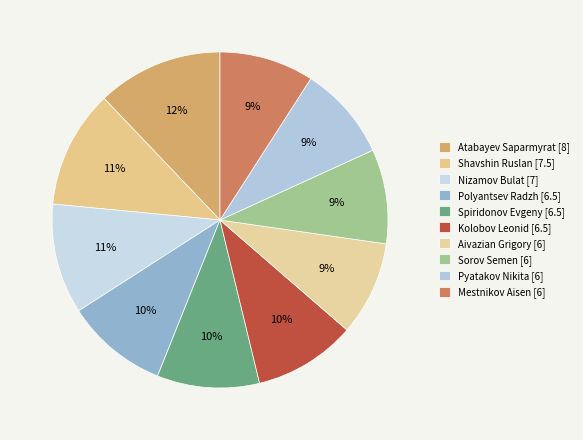

Does any single category account for the majority?

No